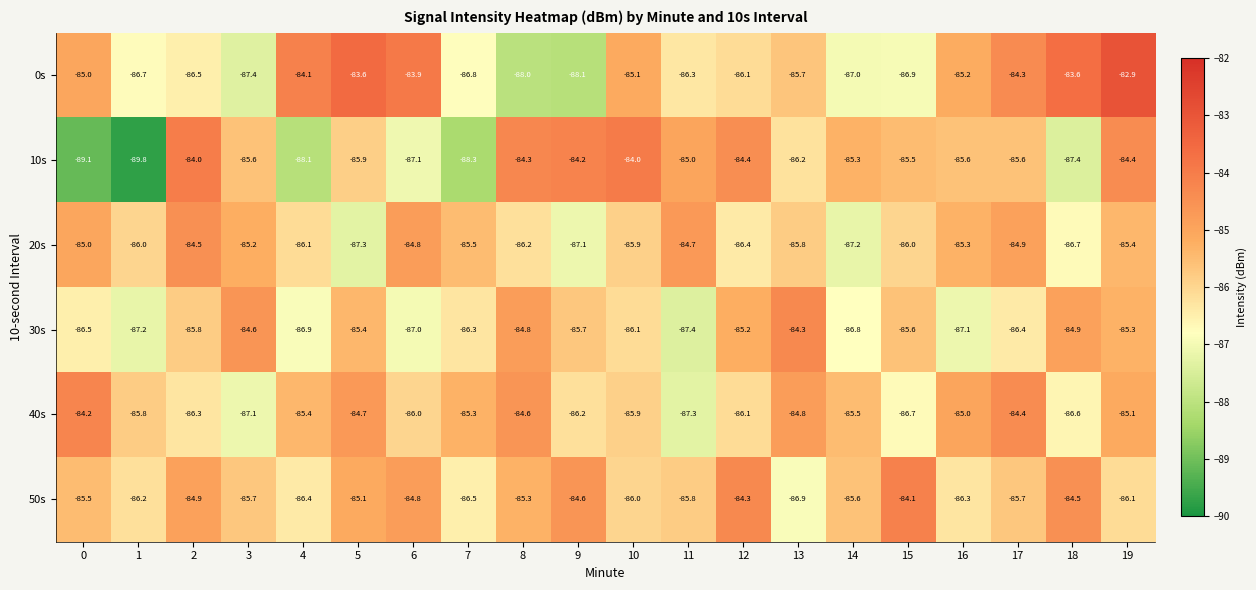

Where does the 30s series first go above -85?

3